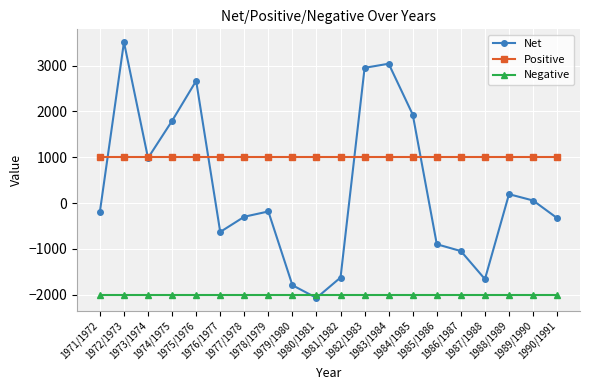

What is the sum of all Net values?

6407